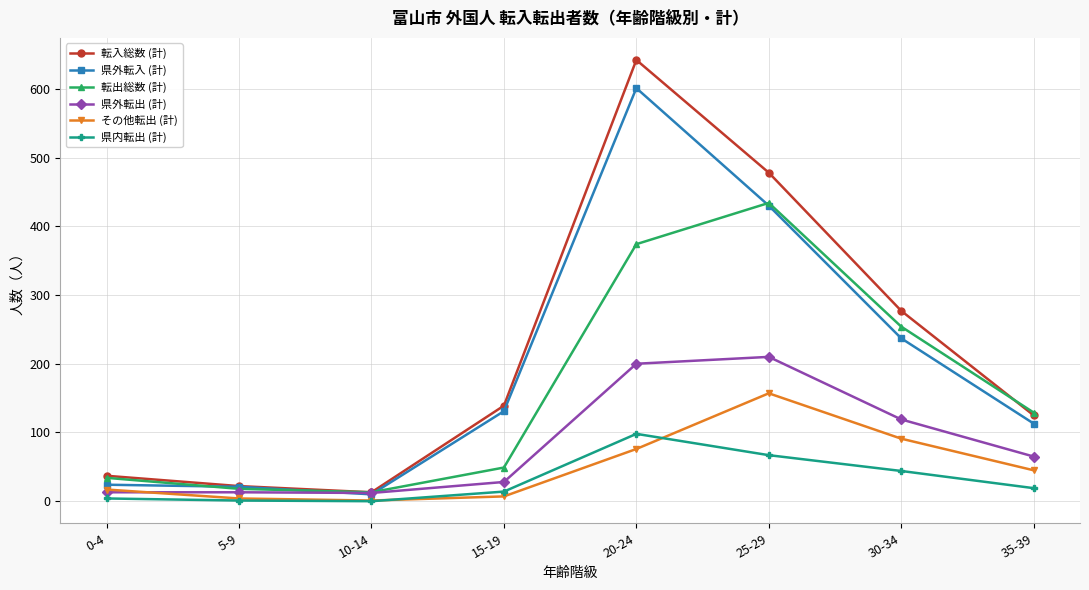

What is the difference between the highest and lowest values at 25-29?

411